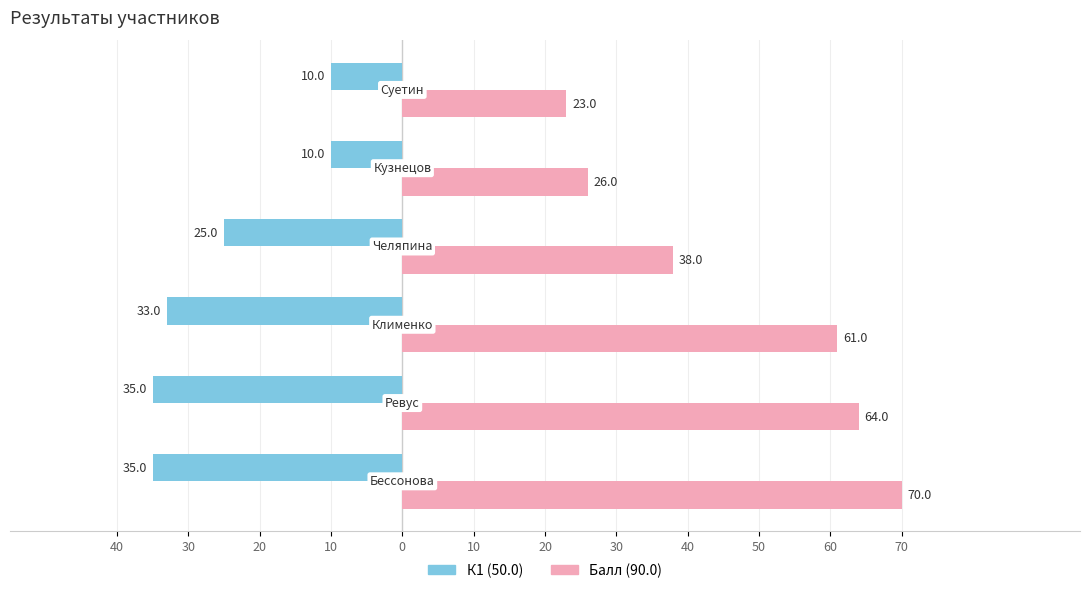

What are all the series names shown in the legend?

К1 (50.0), Балл (90.0)